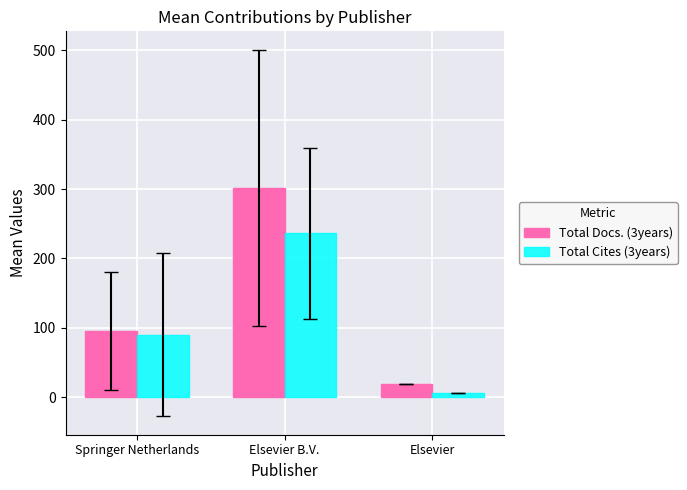

How many bars are there in each group?

2